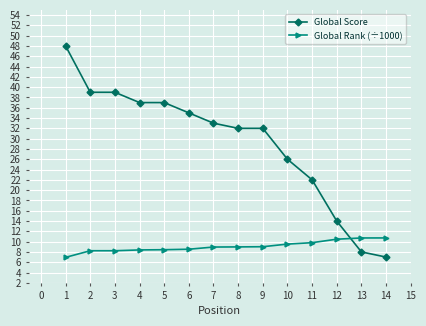

Which series has the largest total across all categories?

Global Score